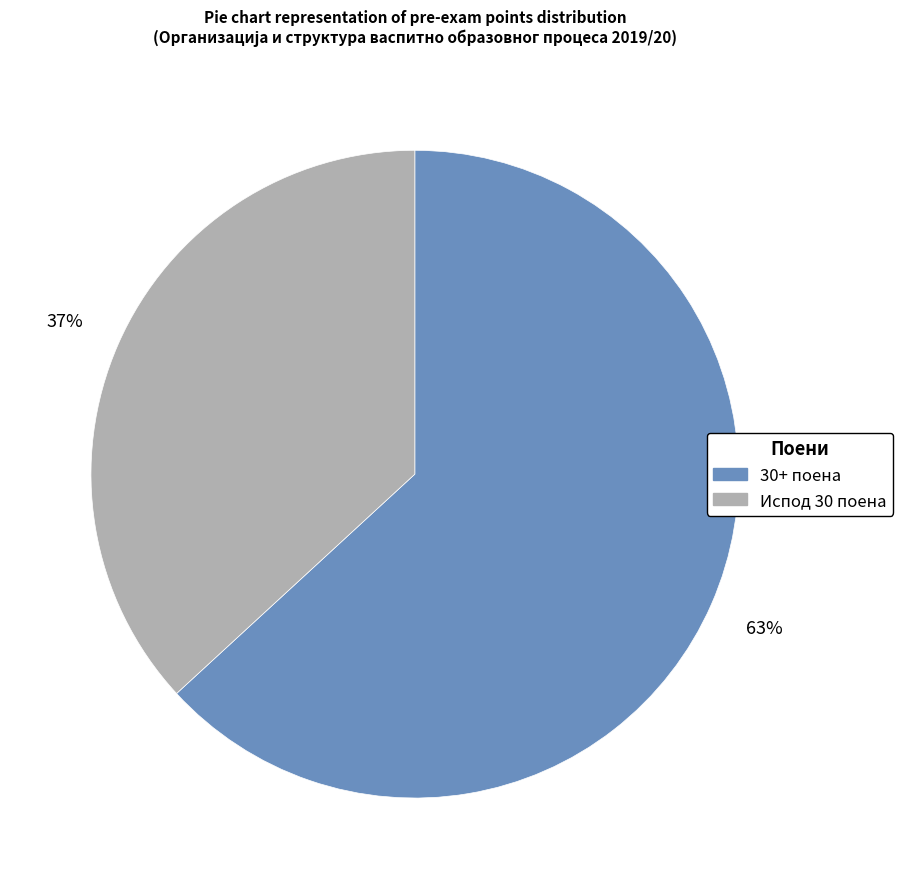

To the nearest percent, what is the average slice percentage?

50%